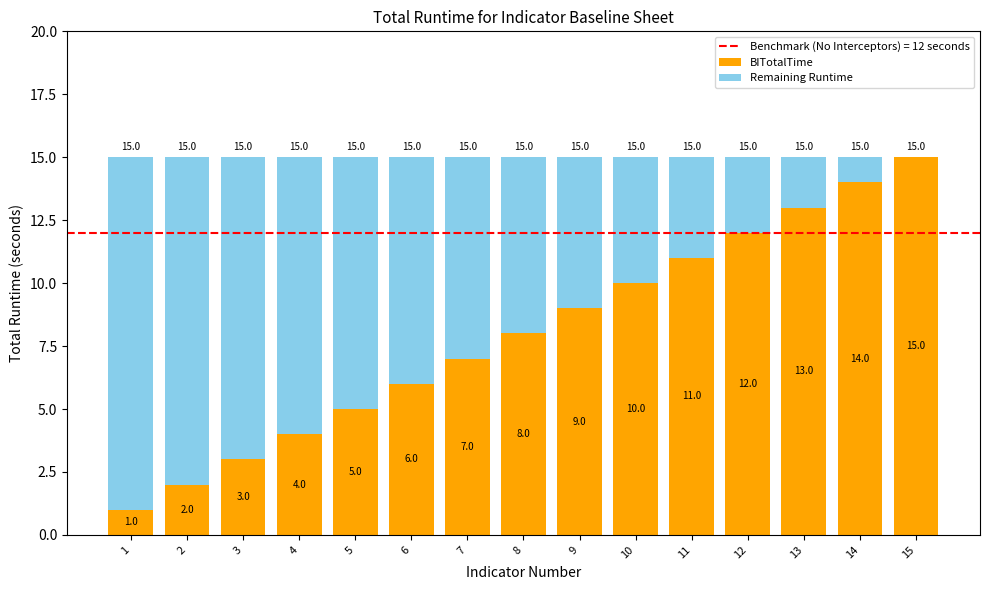

What is the total value across all series at 10?

15